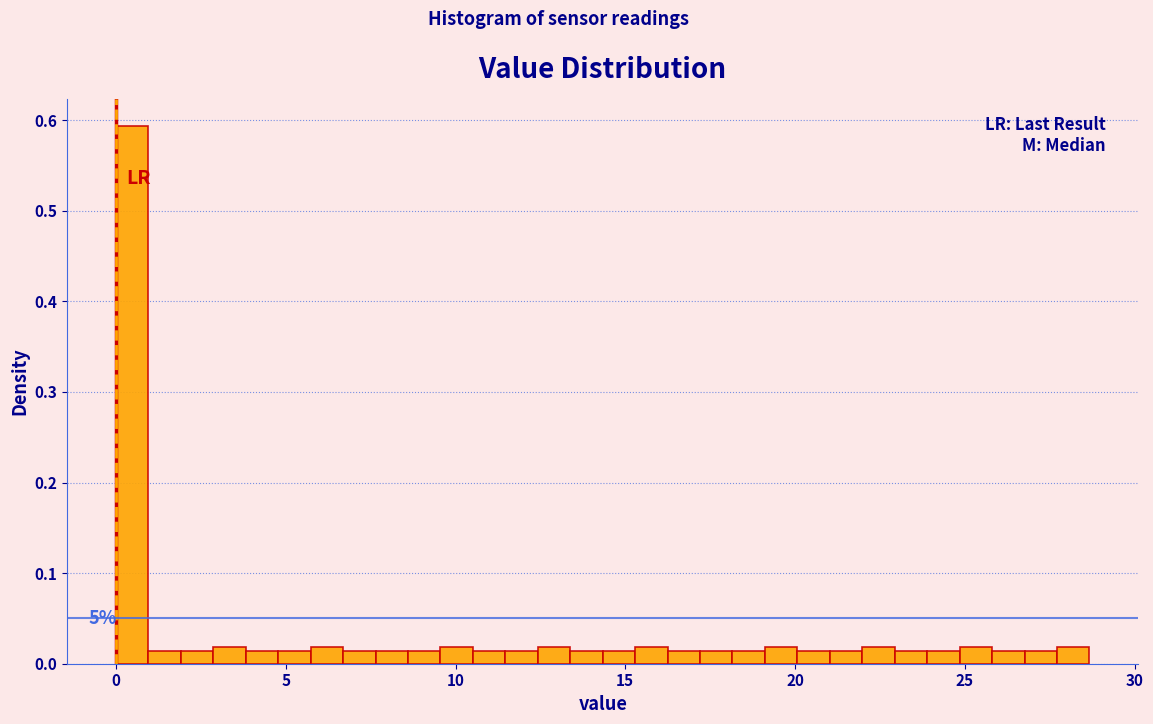

Around what value on the x-axis is the tallest bar? Give the approximate position of its centre, as read against the axis.

0.5